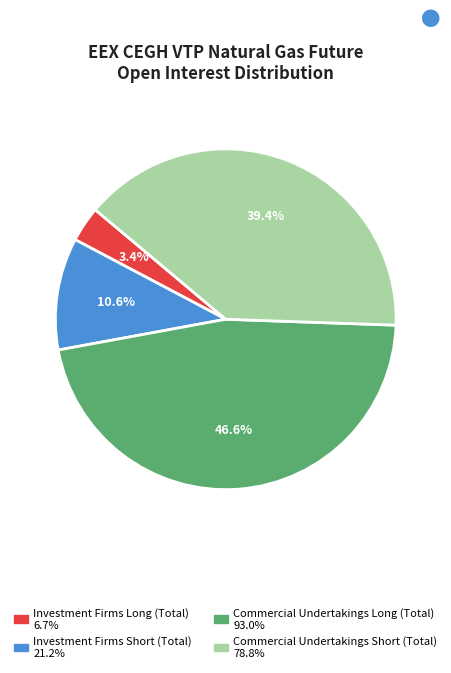

Between Commercial Undertakings Short (Total) and Investment Firms Short (Total), which is larger?

Commercial Undertakings Short (Total)